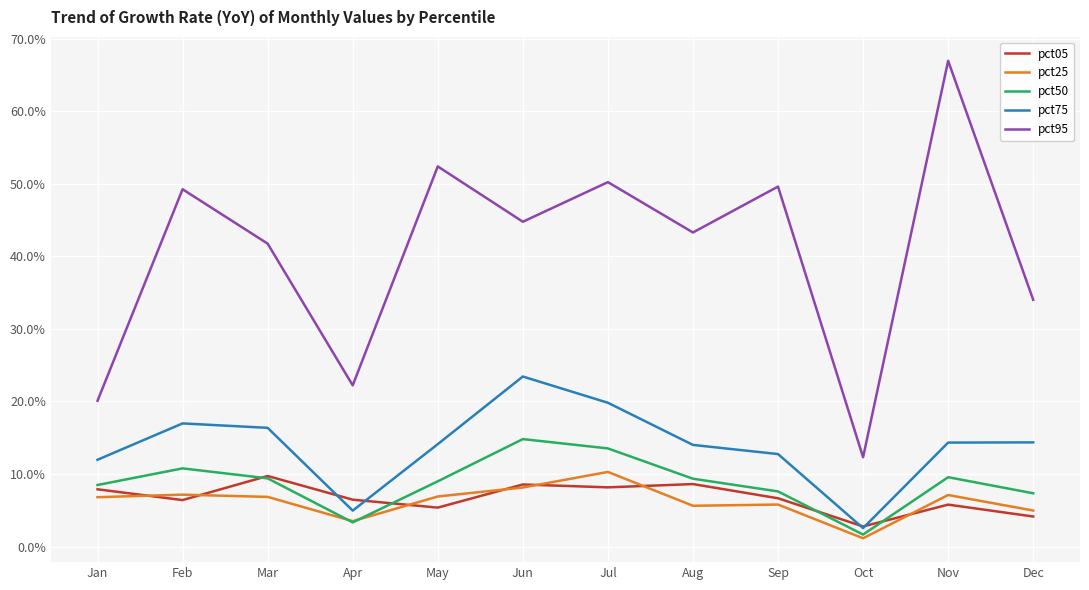

In pct75, how many points are lower than both neighbors (excluding endpoints)?

2